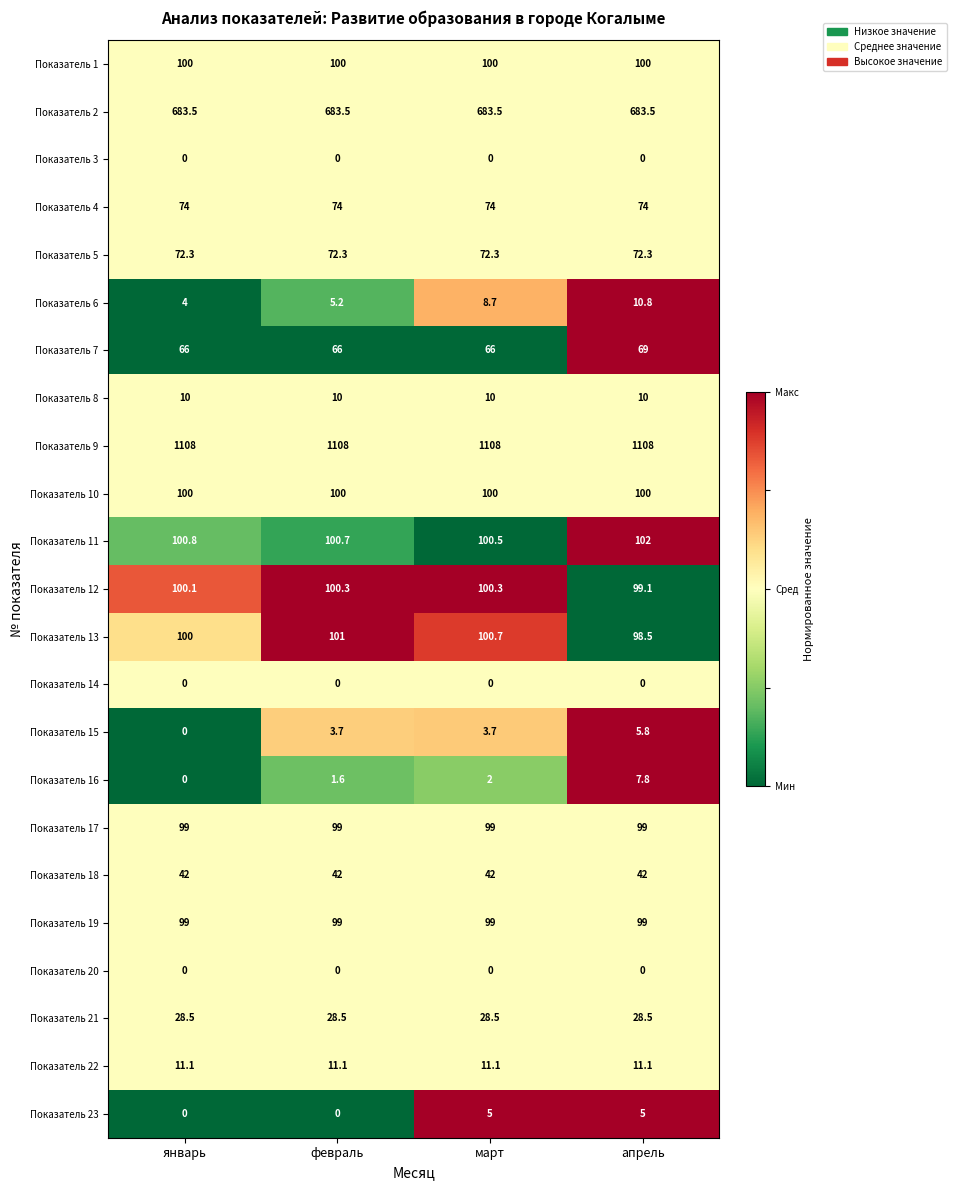

What is the maximum value for Показатель 18?

42.0